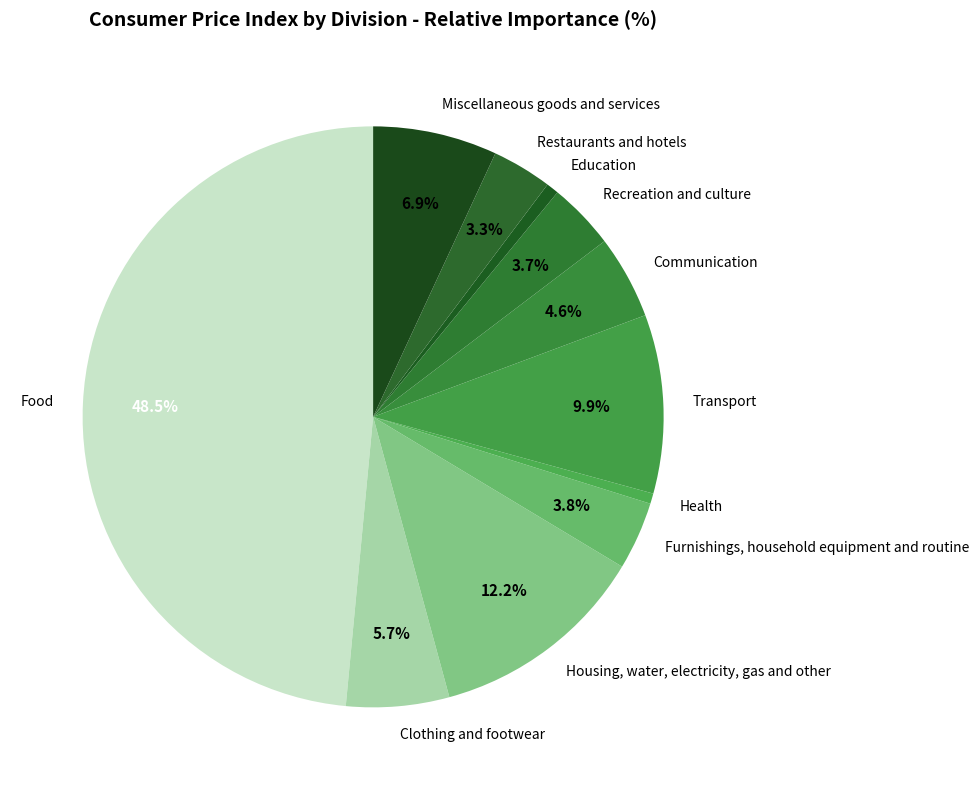

How many slices are in this pie chart?

11